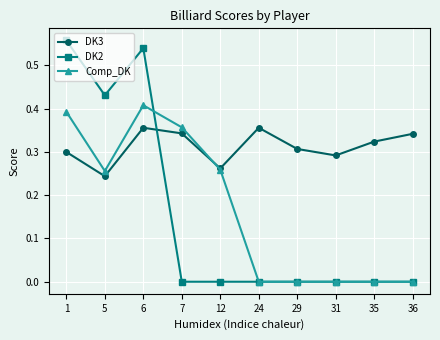

True or false: DK3 has a value of 0.3 at 29.

True